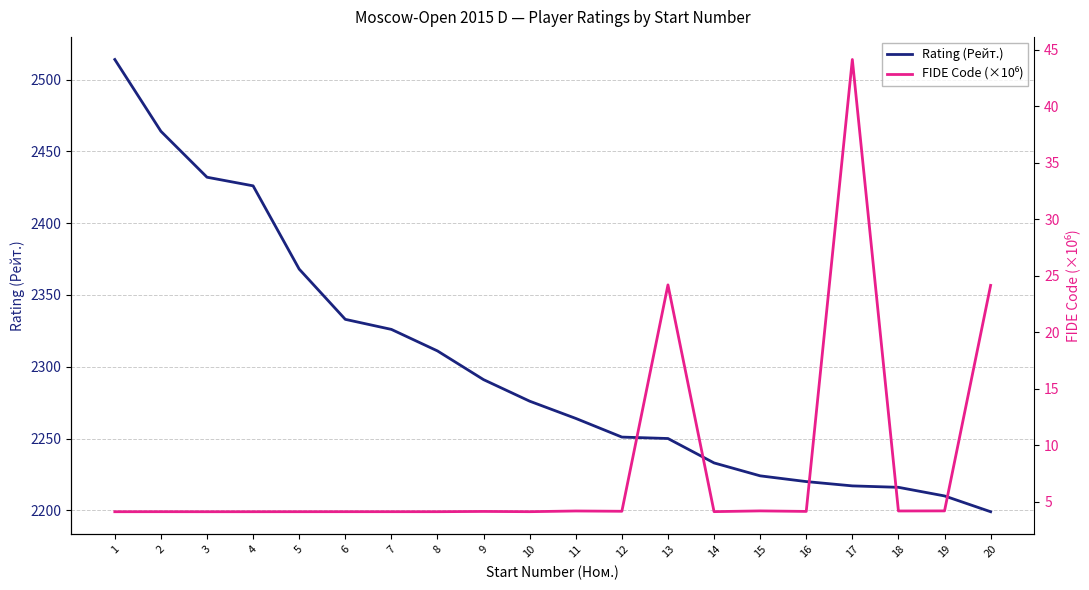

Which series has the largest range (max minus min)?

Rating (Рейт.)